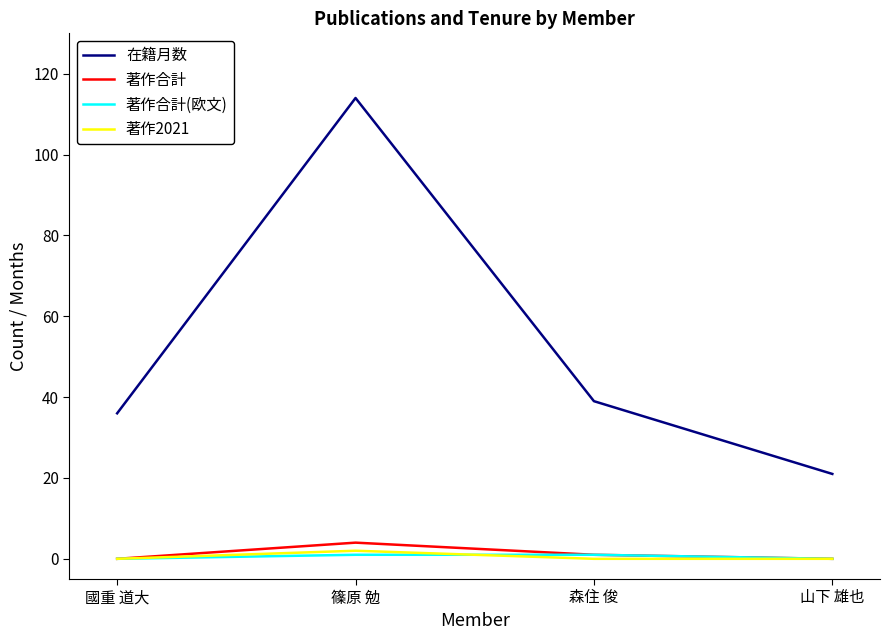

Between 森住 俊 and 山下 雄也, which series saw the biggest shift?

在籍月数